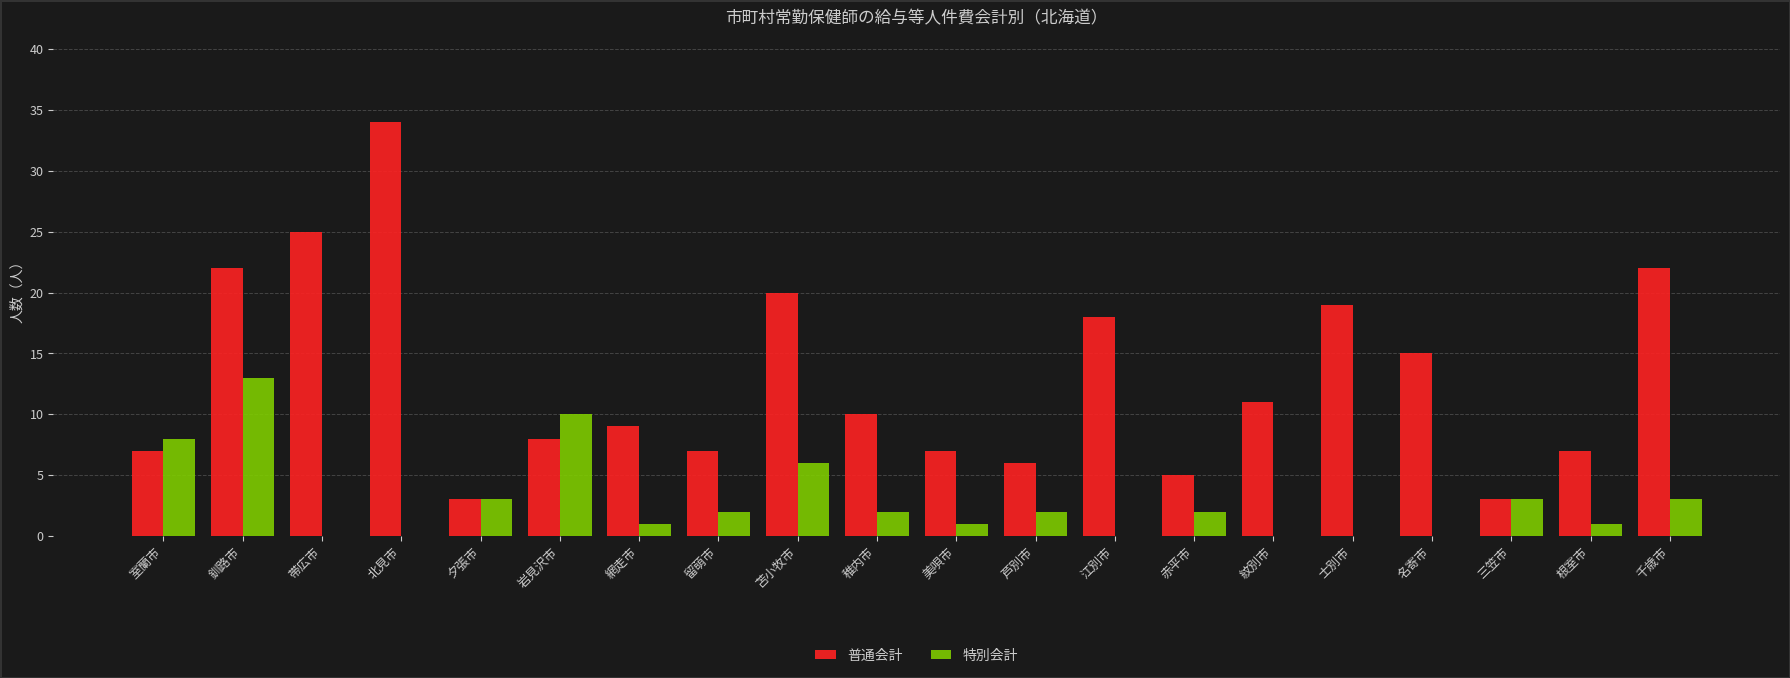

What is the sum of all 普通会計 values?

258